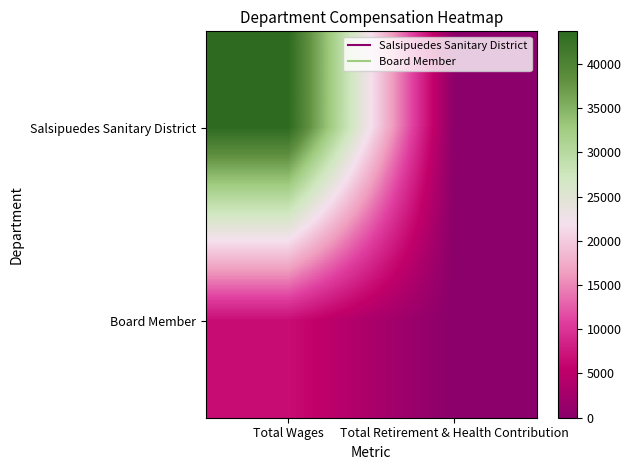

Between Total Wages and Total Retirement & Health Contribution, which series saw the biggest shift?

Salsipuedes Sanitary District